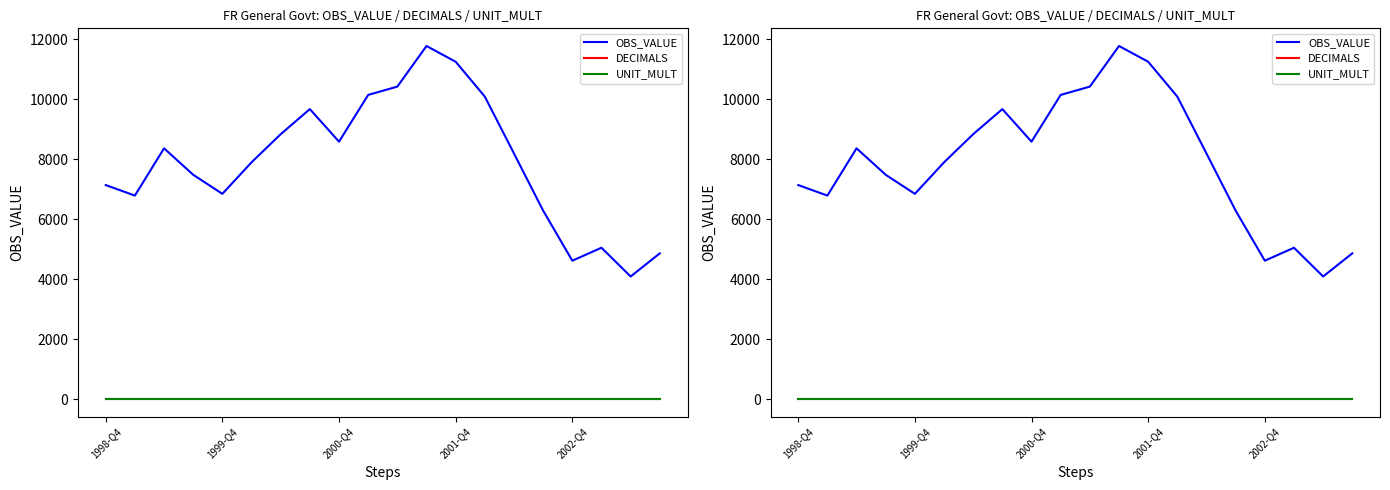

Which series has the largest total across all categories?

OBS_VALUE